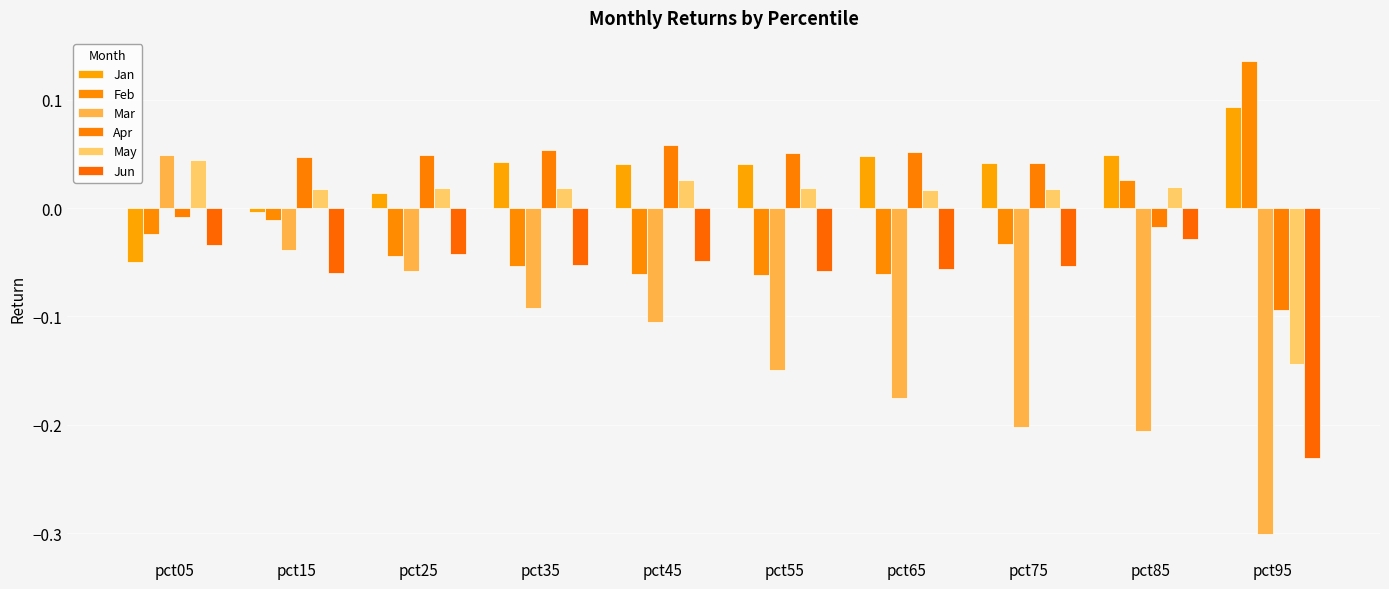

The Apr series shows 0.0 at pct25. True or false?

False